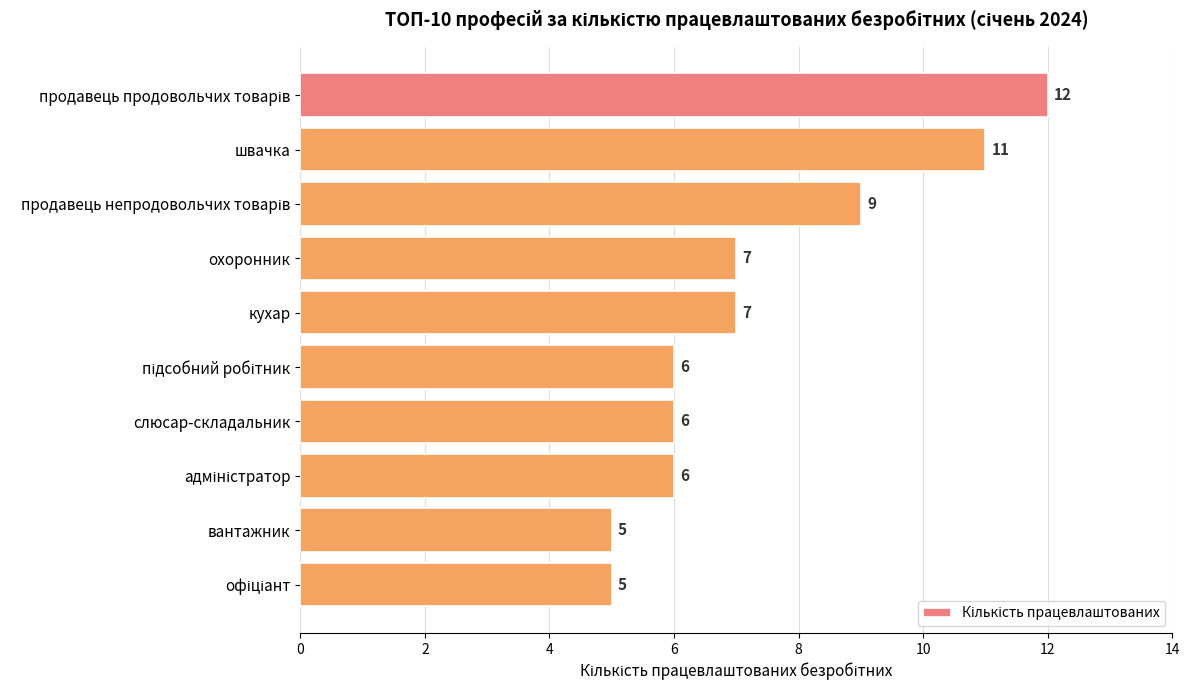

What is the value of the 8th bar from the top?

6